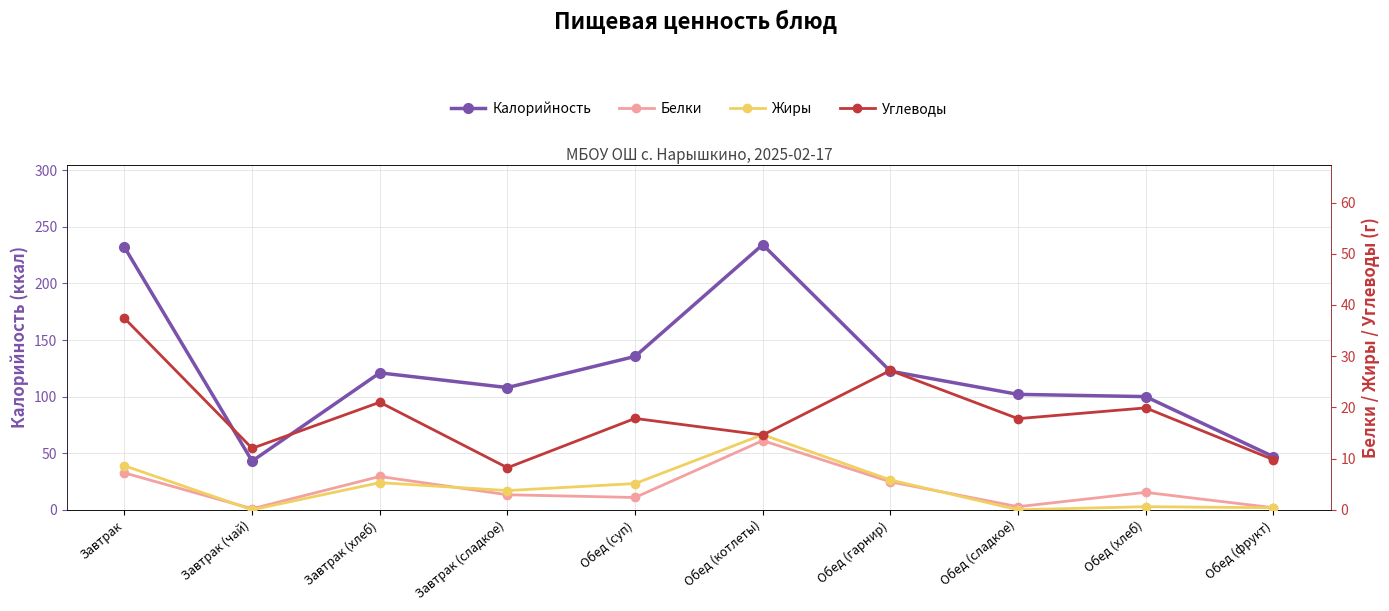

Reading left to right, extract all data points from this chart.

Калорийность: 232.0	43.0	121.0	108.0	135.5	234.3	122.5	102.0	100.0	47.0
Белки: 7.2	0.2	6.5	2.9	2.4	13.5	5.5	0.6	3.4	0.4
Жиры: 8.6	0.0	5.3	3.8	5.1	14.7	5.8	0.0	0.6	0.4
Углеводы: 37.4	12.0	21.0	8.2	17.8	14.6	27.2	17.8	19.9	9.8